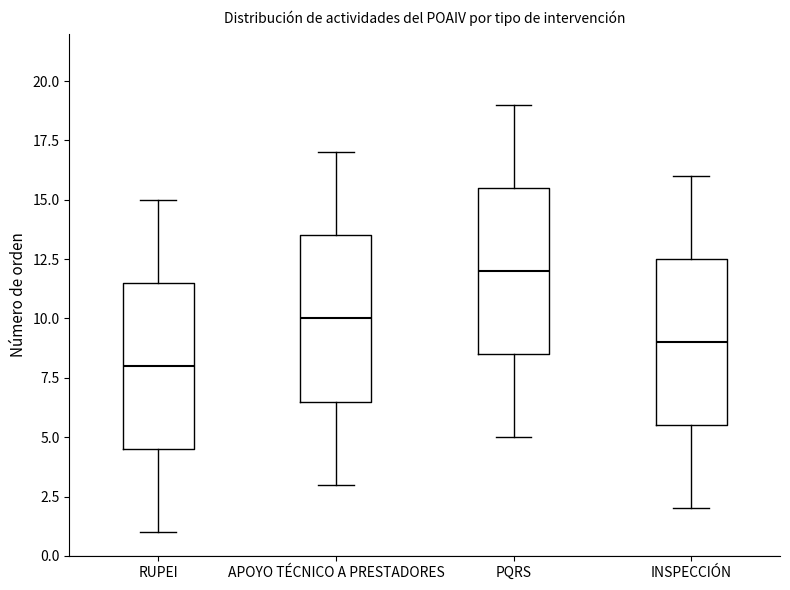

Which box's median line is the lowest?

RUPEI